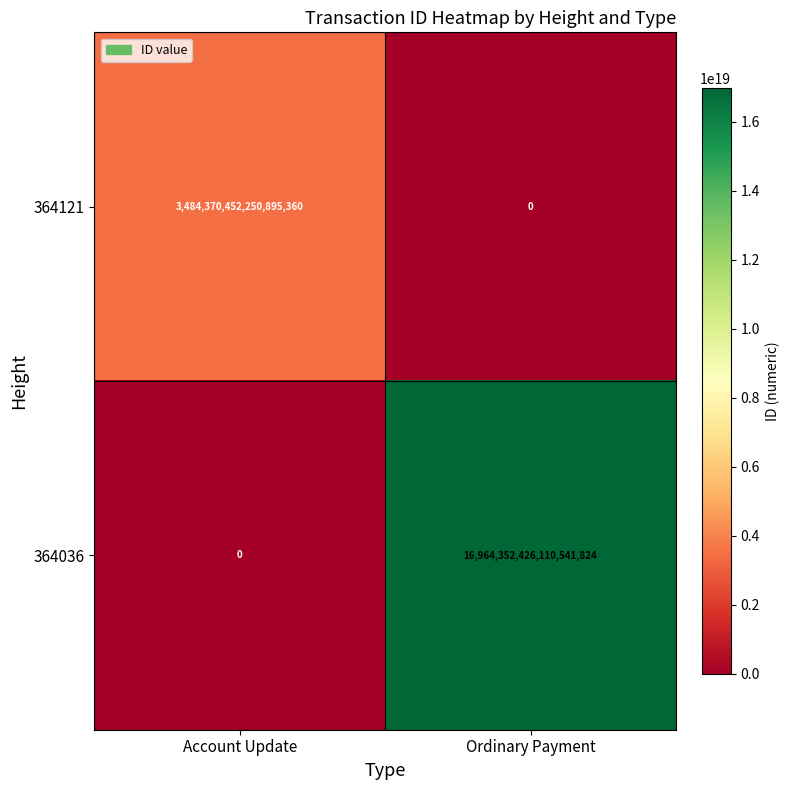

Where is 364036 nearest to the value 8482176213055270912?

Account Update